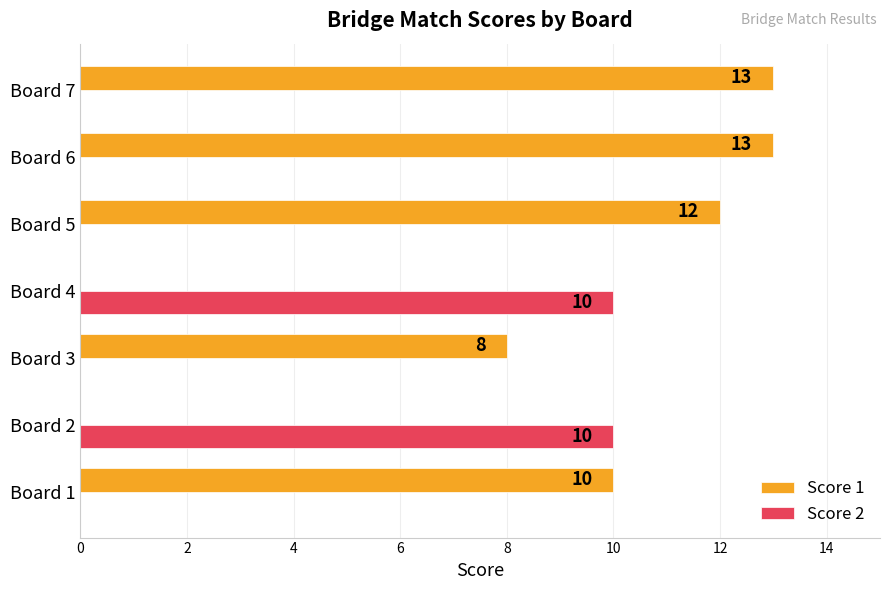

Is the value of Score 2 at Board 6 greater than the value of Score 1 at Board 7?

No